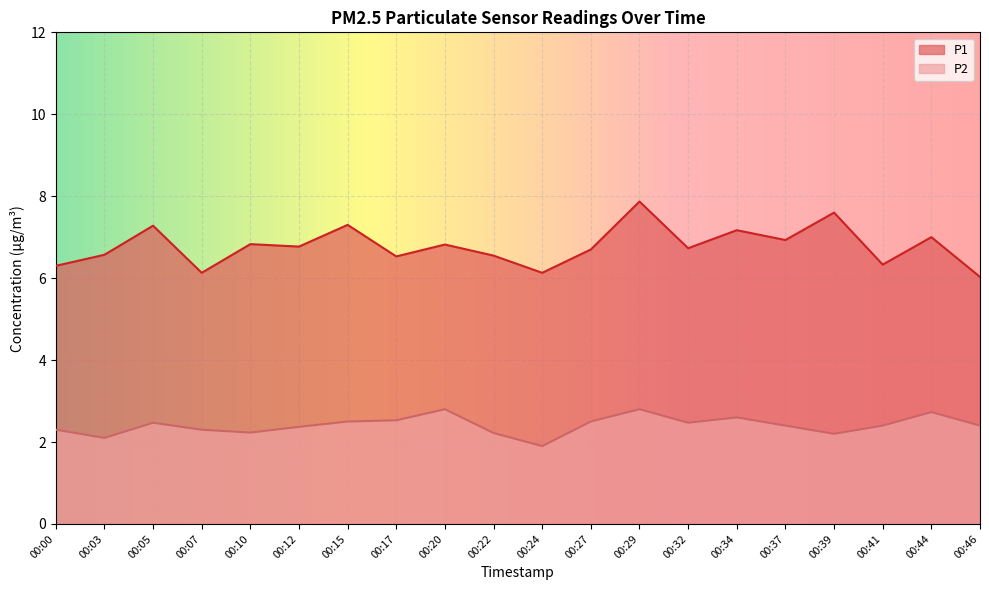

What is the value of the P2 point at the 10th from the left?

2.2